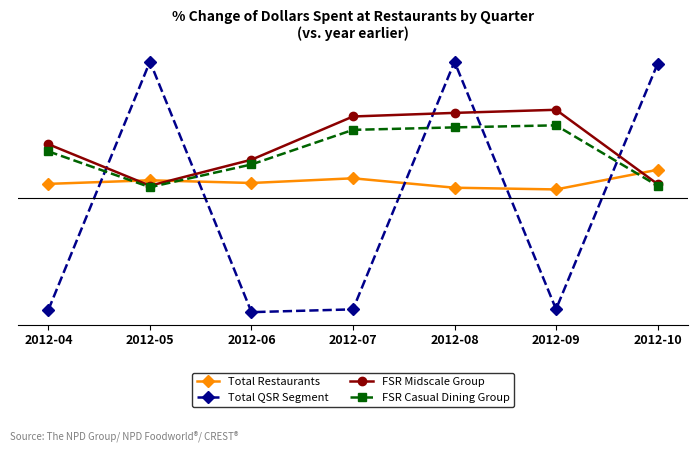

Is this an area chart (filled region under the line)?

No